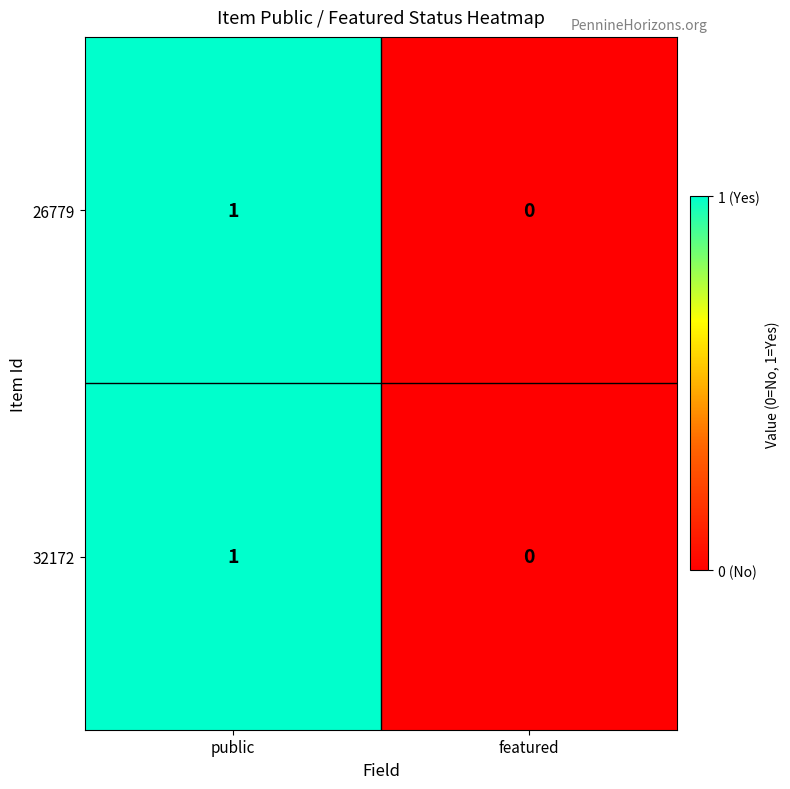

List the labels in order of 32172 value, largest first.

public, featured